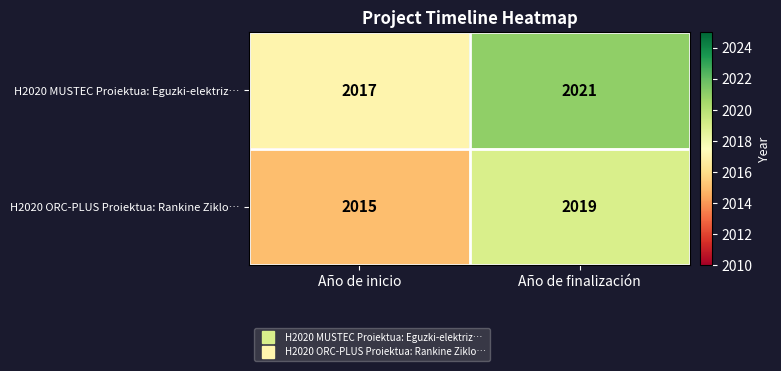

Which series has the largest total across all categories?

H2020 MUSTEC Proiektua: Eguzki-elektriz…